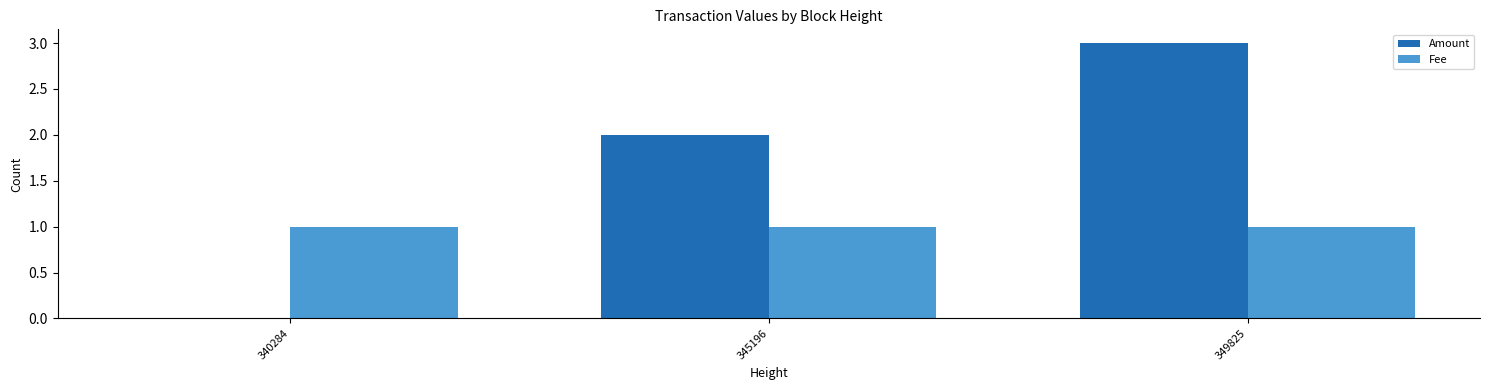

Which series changed the most between 340284 and 345196?

Amount